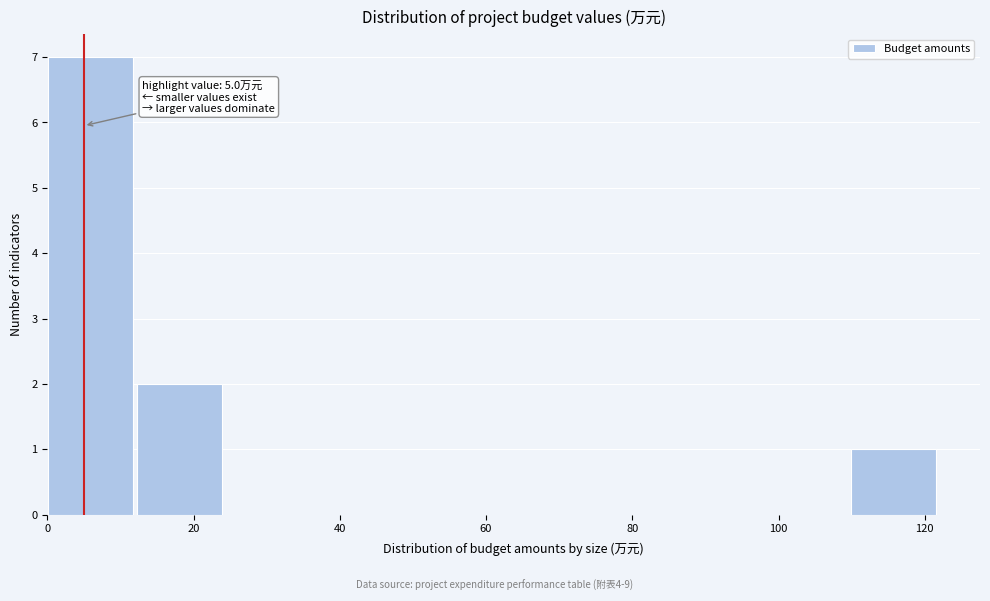

Over which range of the x-axis is the bar tallest?

0 to 12